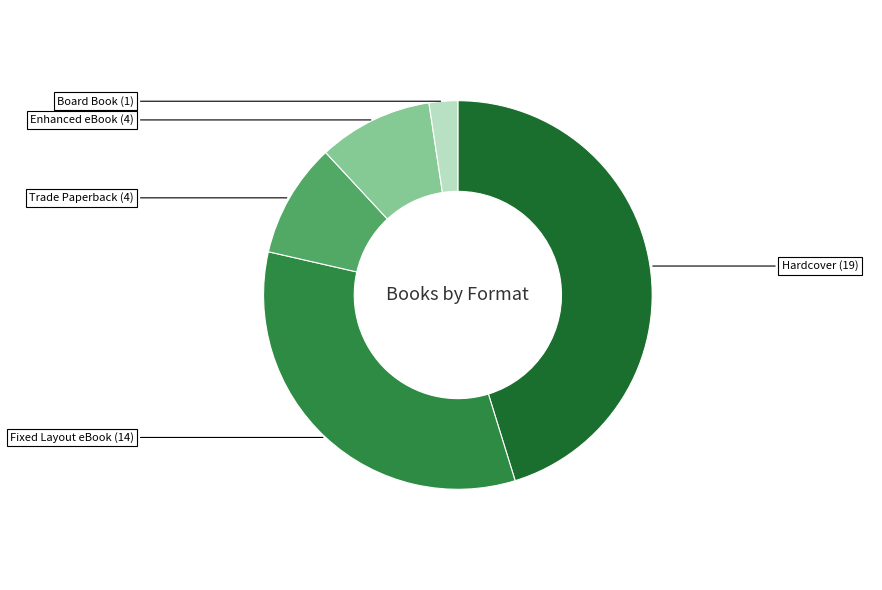

How many slices are in this pie chart?

5